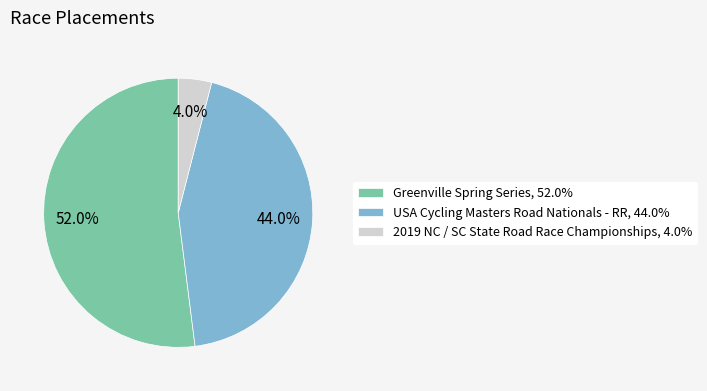

What portion of the pie excludes 2019 NC / SC State Road Race Championships?

96.0%